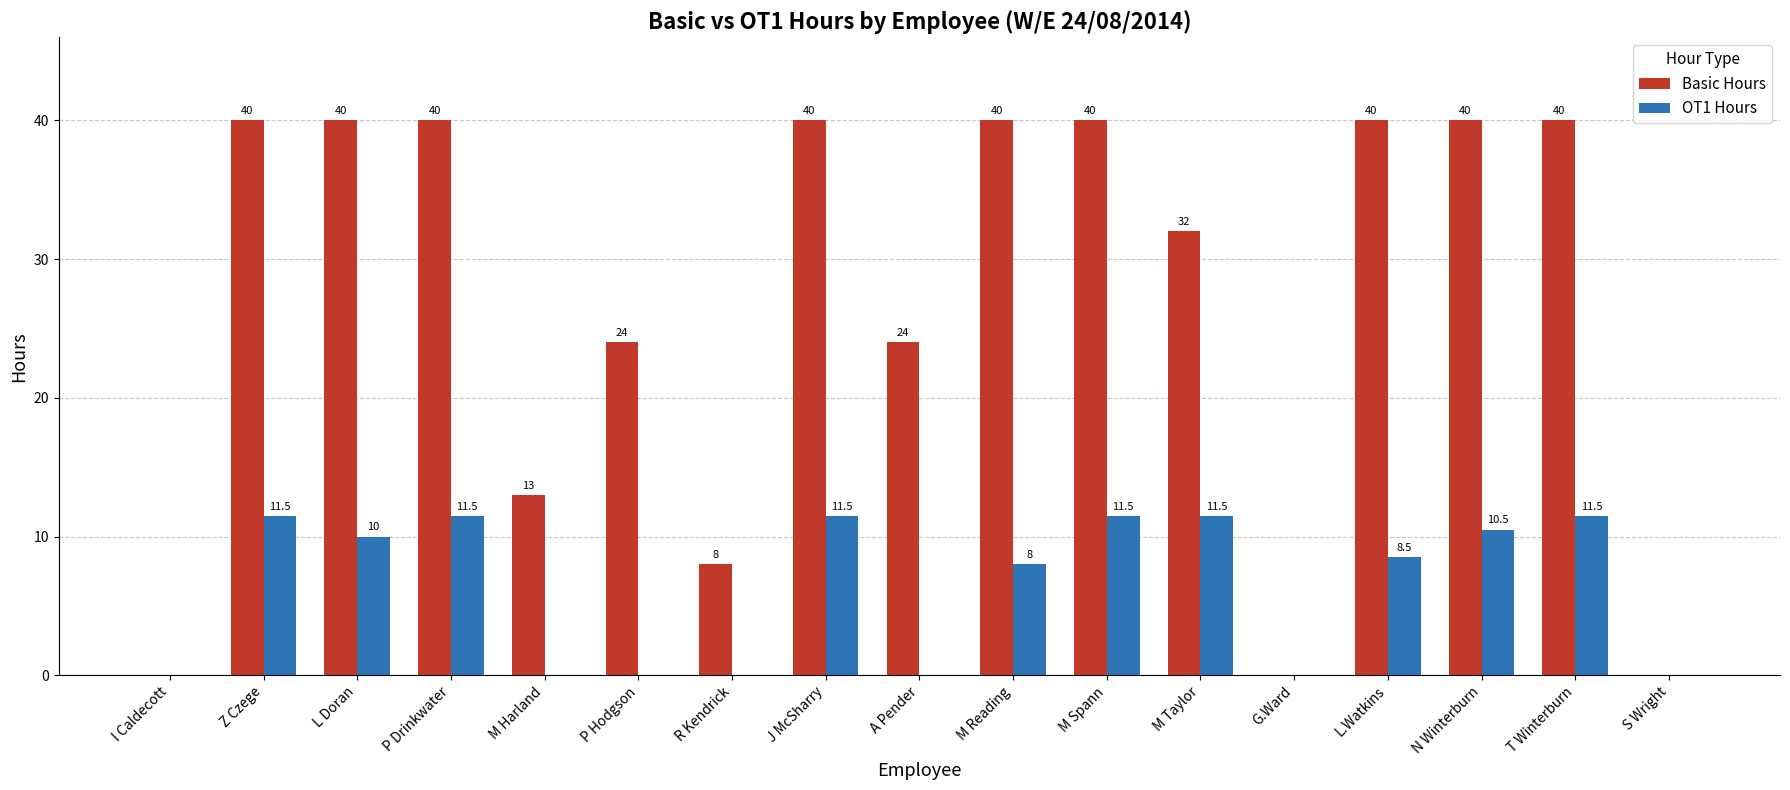

True or false: Basic Hours has a value of 40.0 at N Winterburn.

True